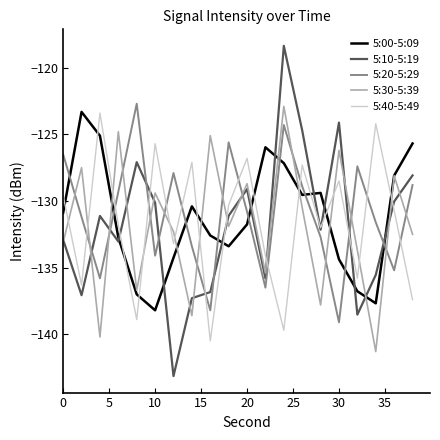

How many times do 5:10-5:19 and 5:20-5:29 cross each other?

9